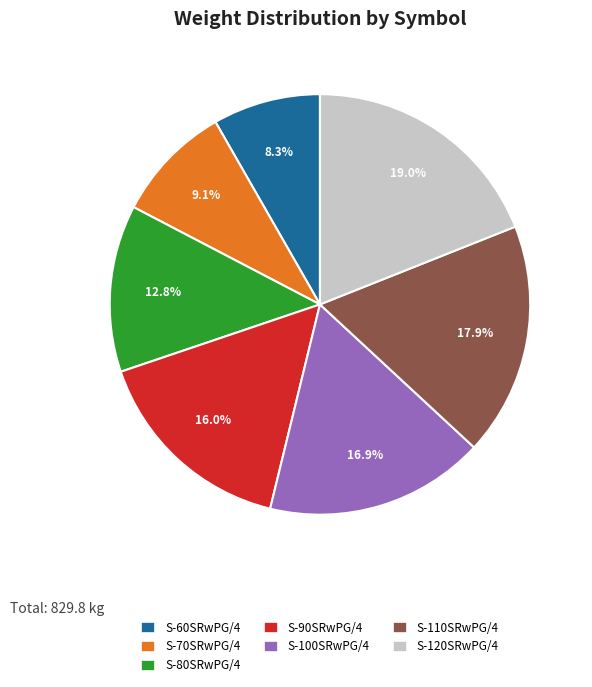

Which has a higher value, S-120SRwPG/4 or S-110SRwPG/4?

S-120SRwPG/4